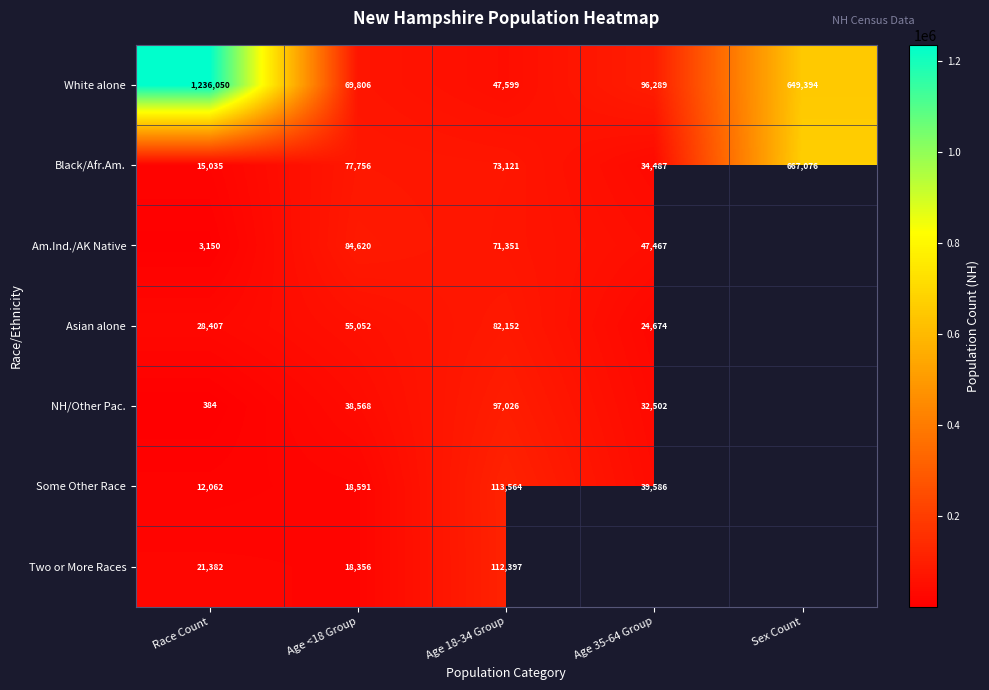

What is the approximate value of Black/Afr.Am. at Age <18 Group?

77756